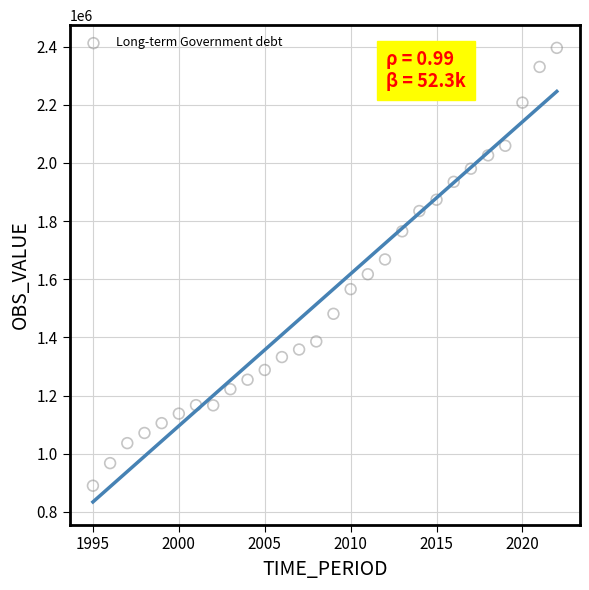

What is the range of X values (max minus min)?

27.0